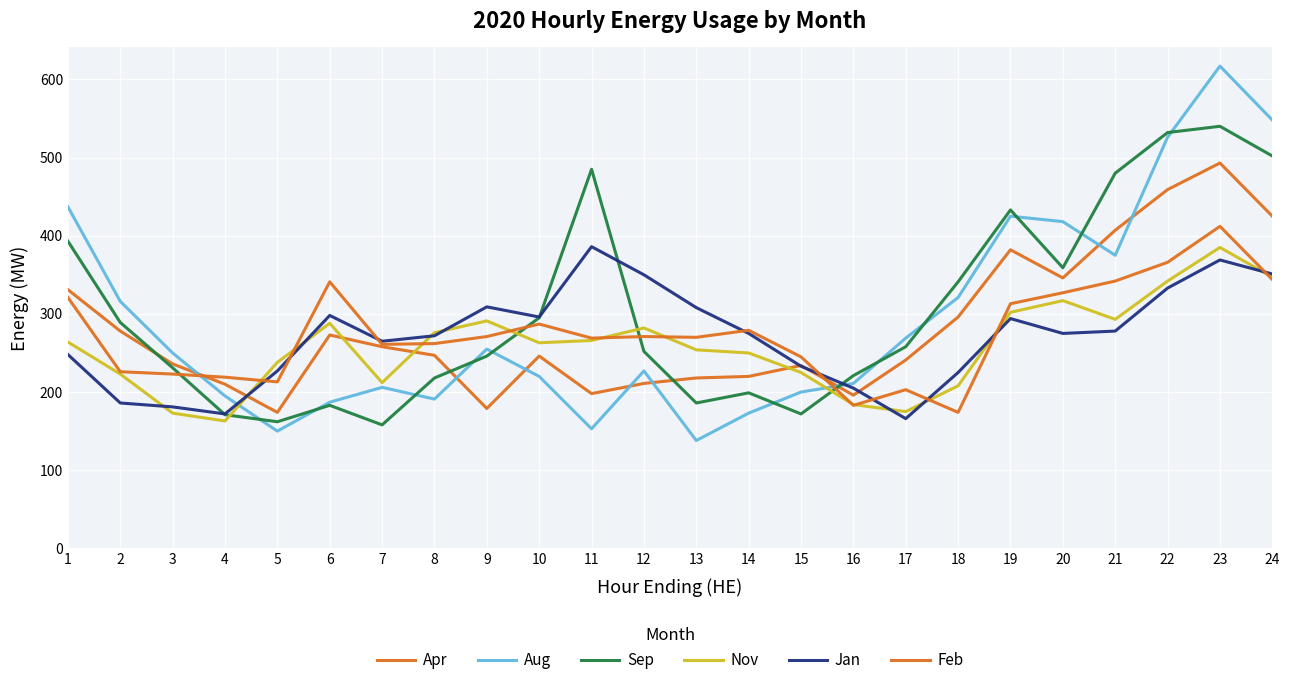

What is the value of the Apr point at the 17th from the left?

241